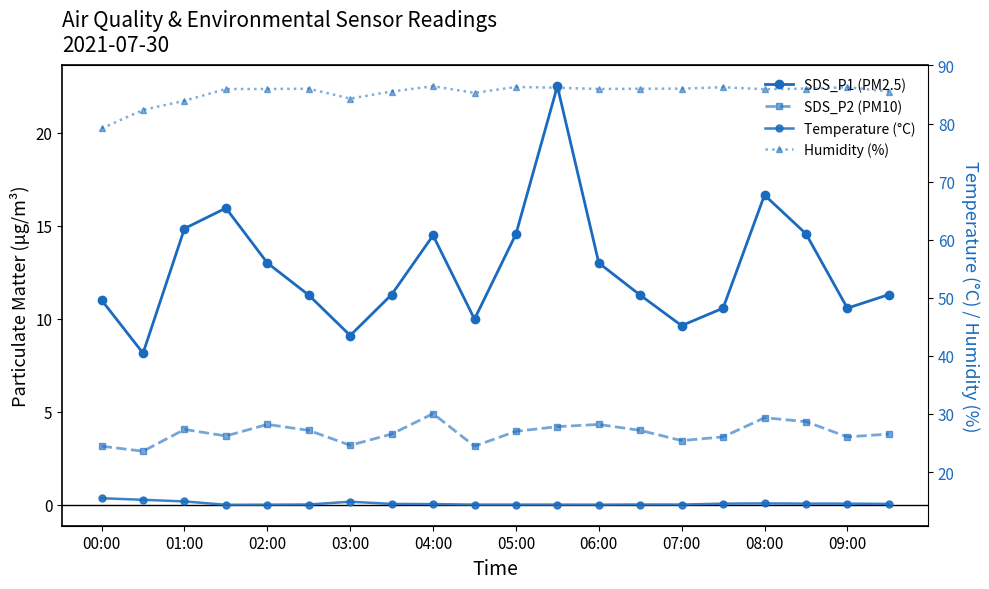

True or false: SDS_P2 (PM10) has a value of 1.5 at 03:00.

False